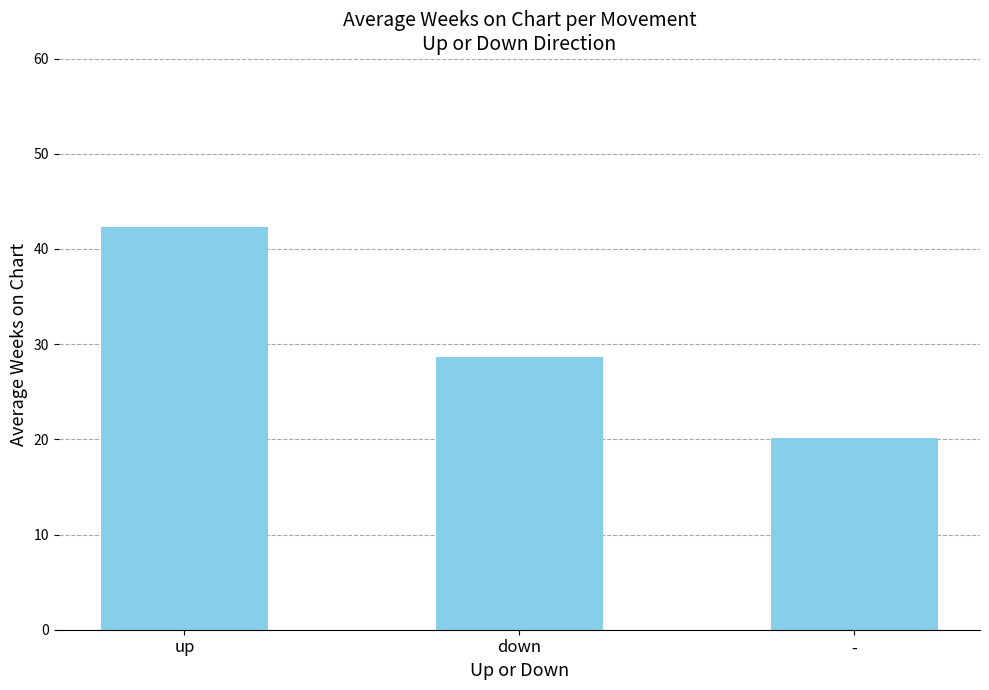

Reading right to left, extract all data points from this chart.

-=20.1	down=28.7	up=42.3